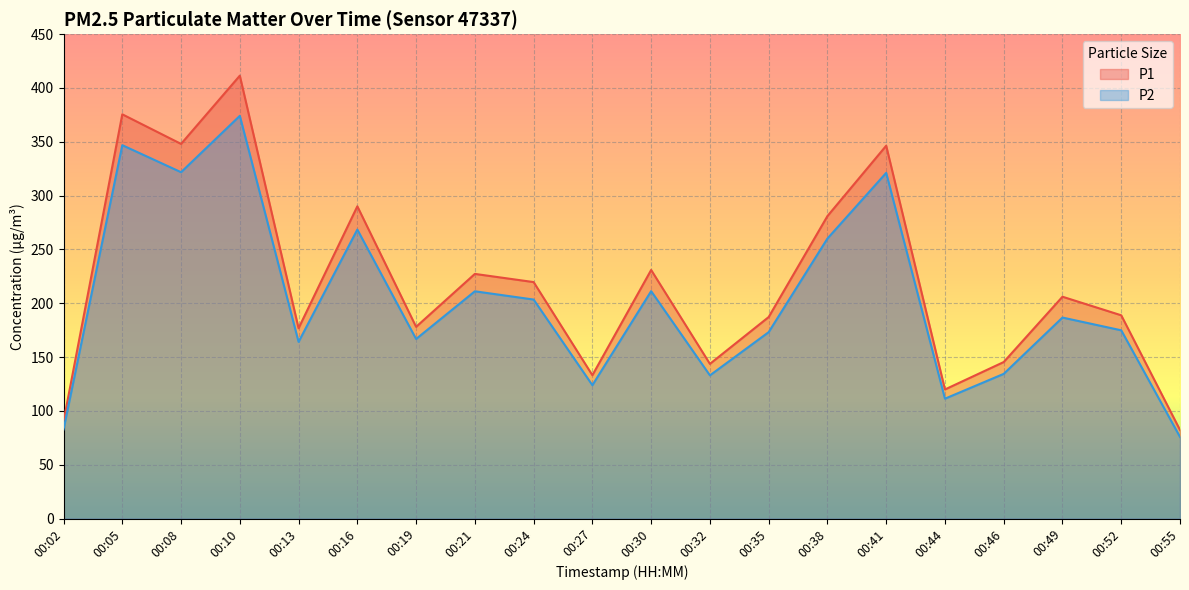

What is the value of the P2 point at the 13th from the left?

173.2